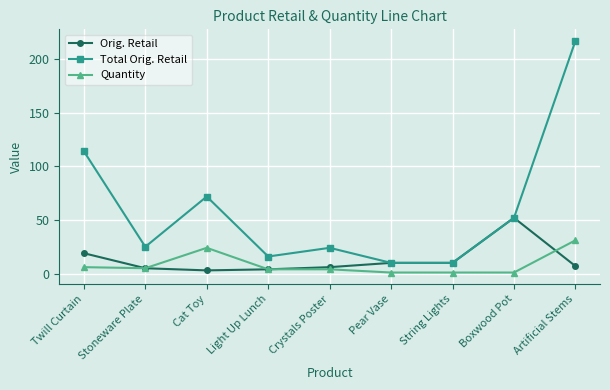

The value of Orig. Retail at Boxwood Pot is 52.0. True or false?

True